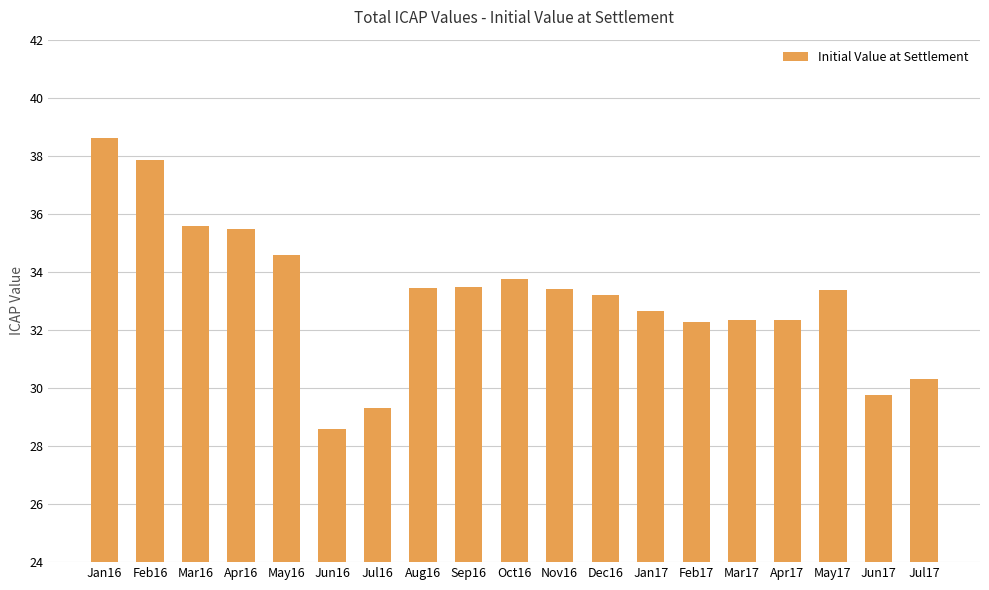

Is it true that the value at Sep16 is 12.0?

False